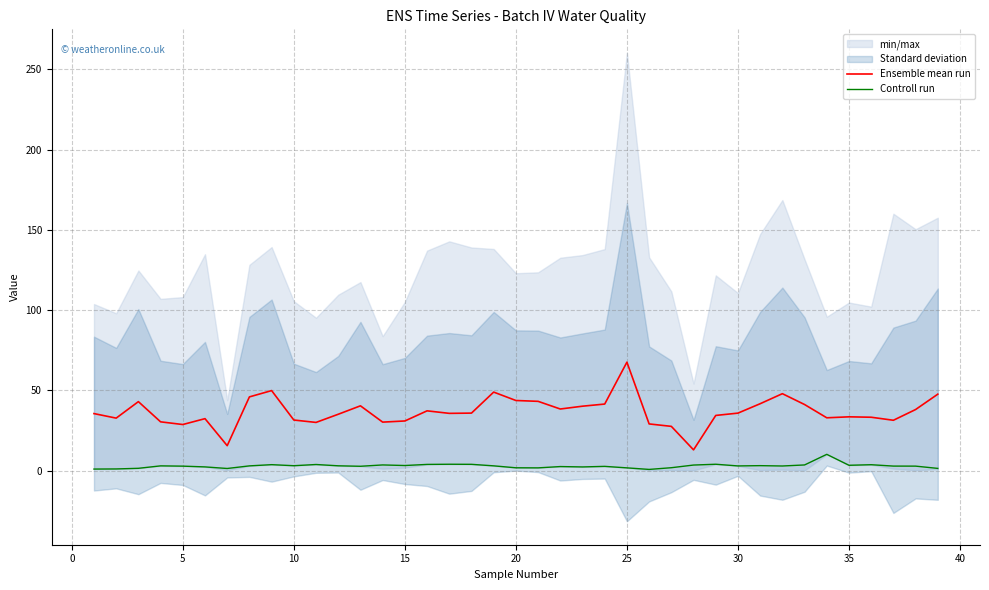

True or false: Ensemble mean run and Controll run cross at least once.

False